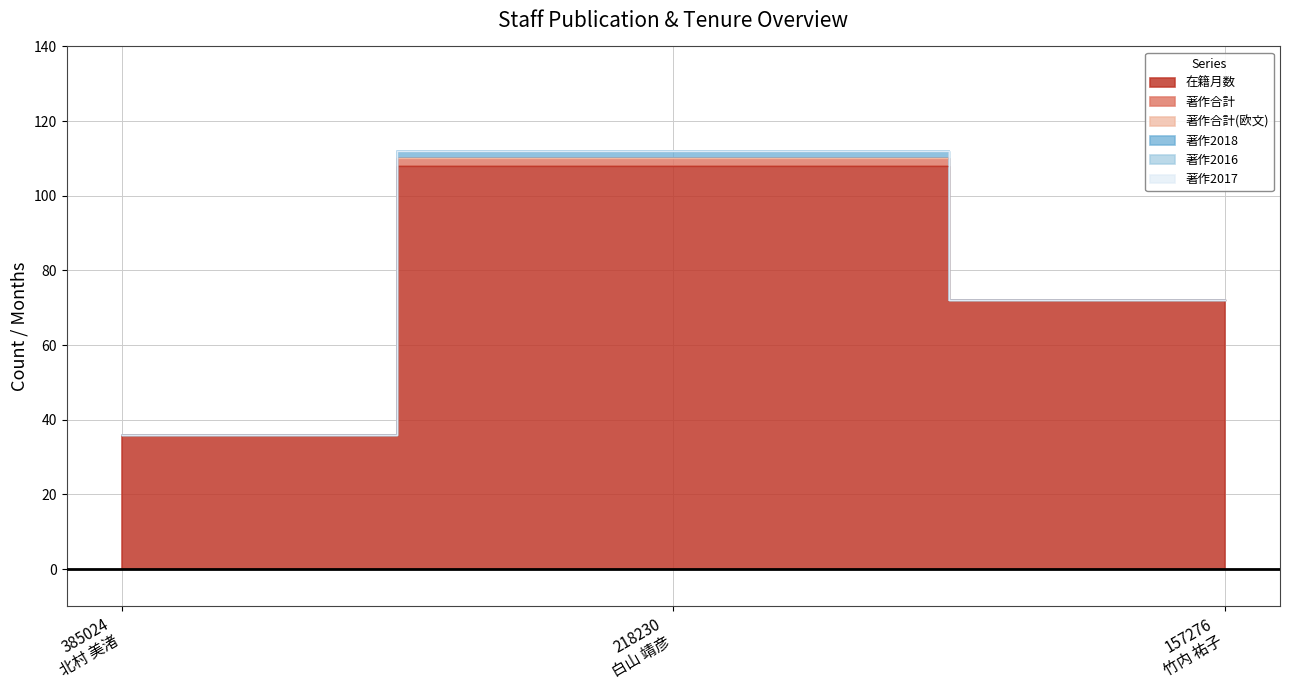

What are all the series names shown in the legend?

在籍月数, 著作合計, 著作合計(欧文), 著作2018, 著作2016, 著作2017